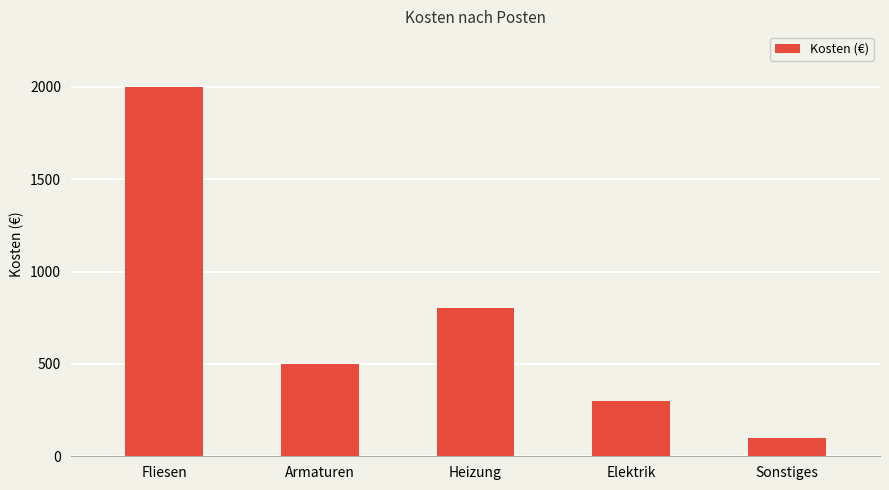

What is the label of the 1st bar from the right?

Sonstiges